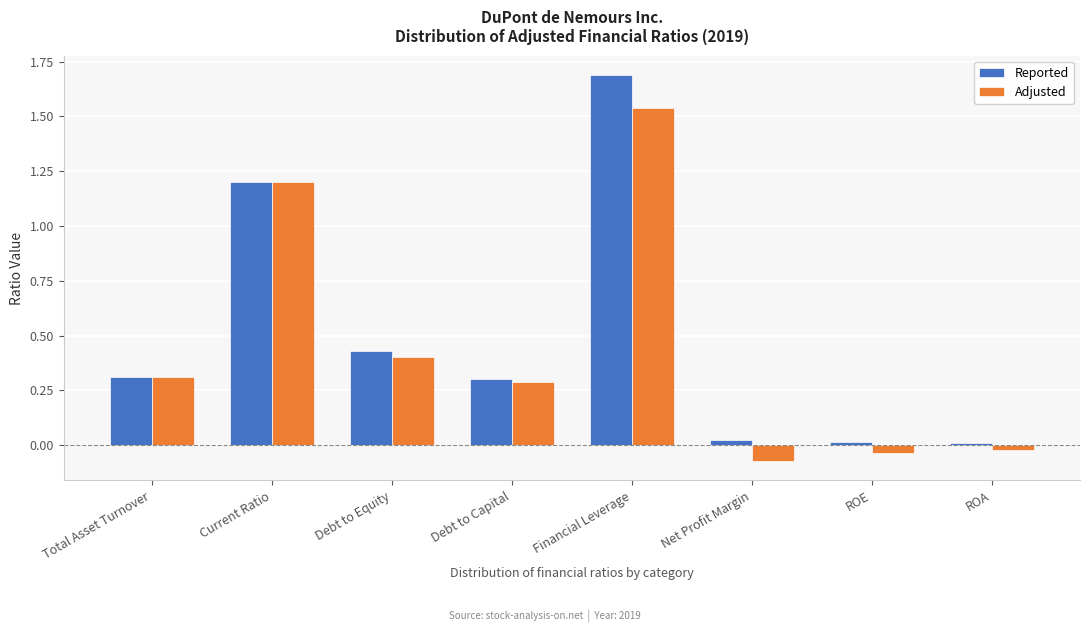

The Adjusted series shows 2.0 at Financial Leverage. True or false?

False